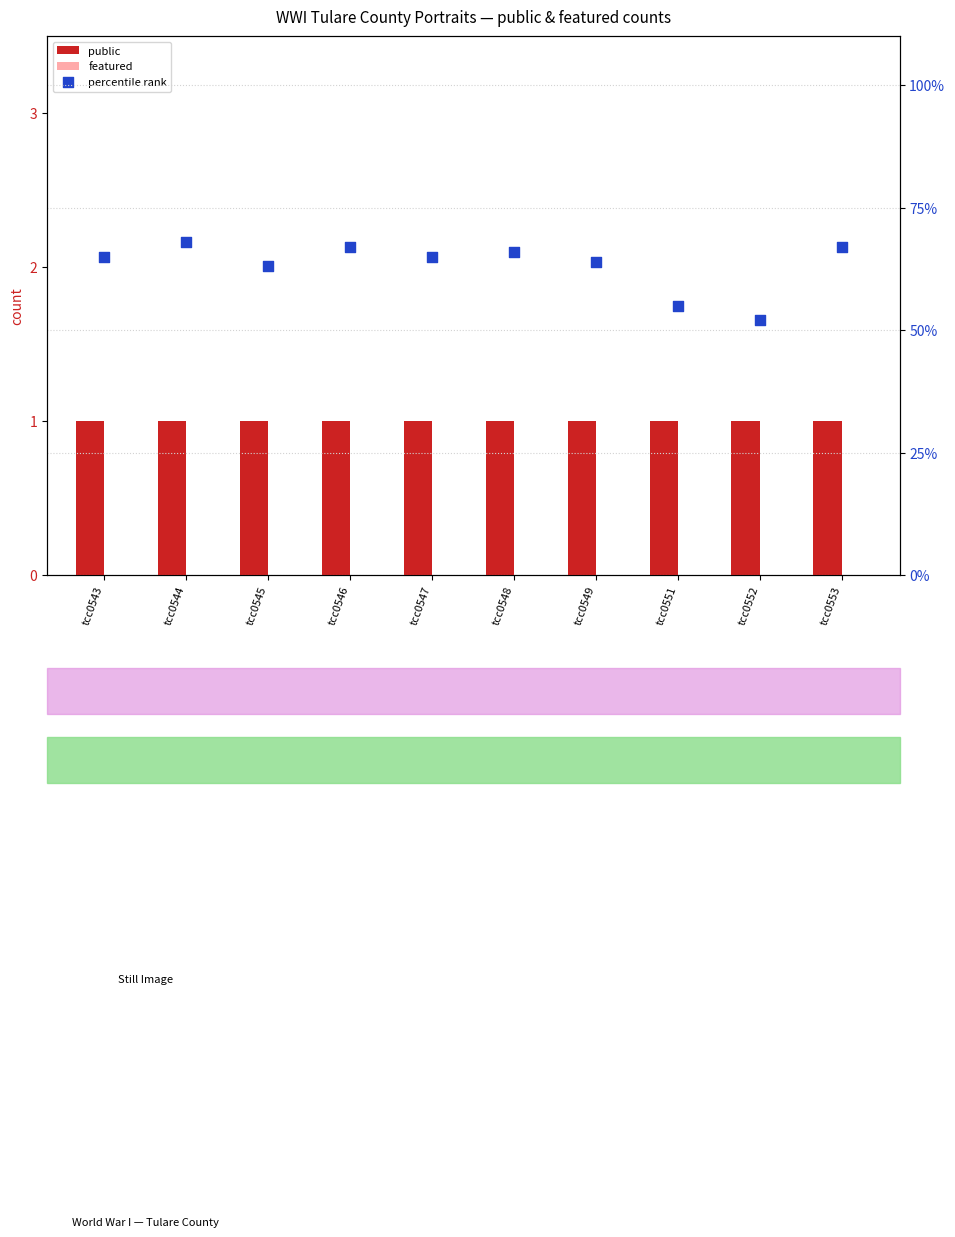

Which series has the widest spread of Y values?

percentile rank